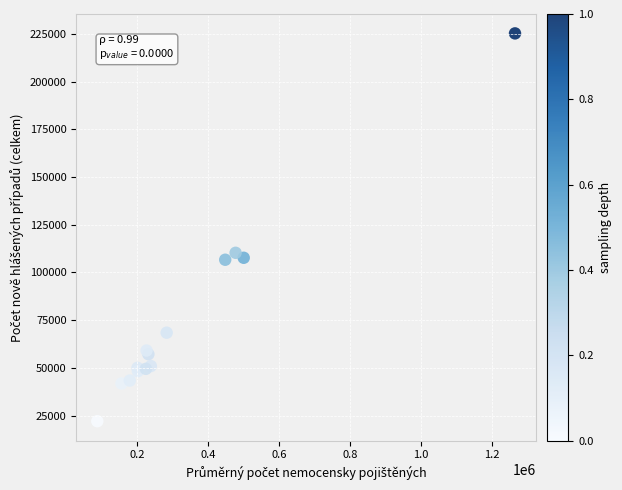

What Y value in the scatter plot is closest to 123651?

110278